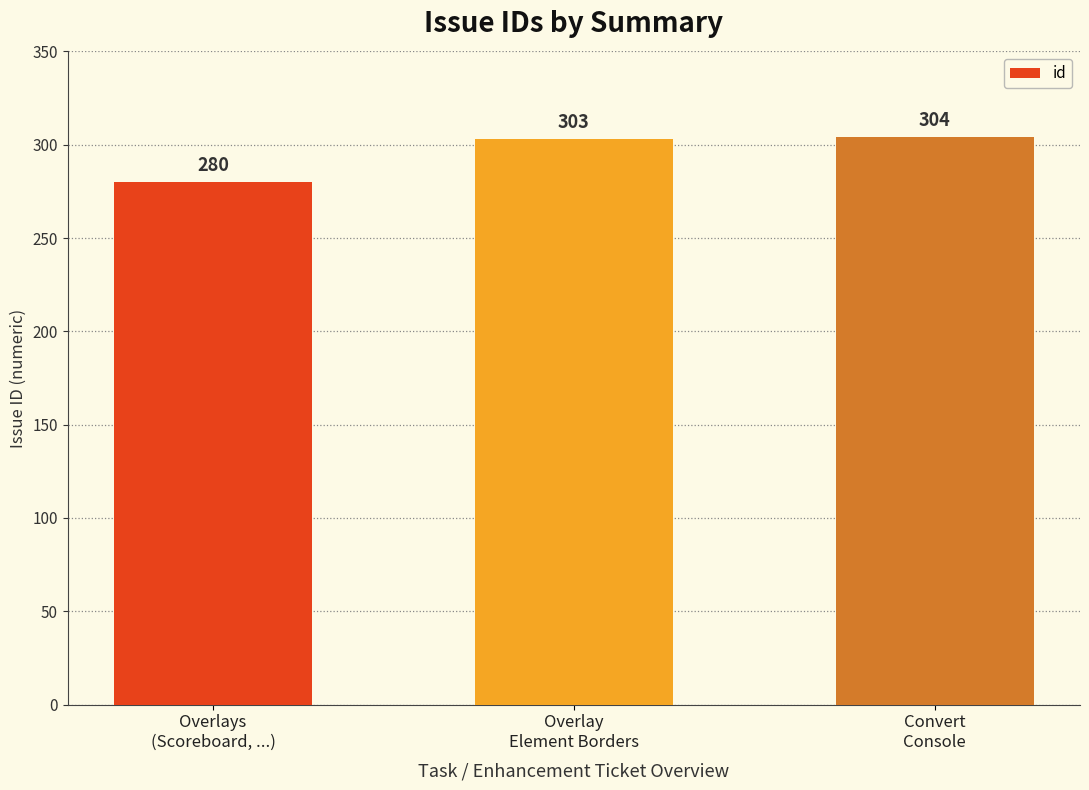

Which category has the highest value across all series?

Convert
Console